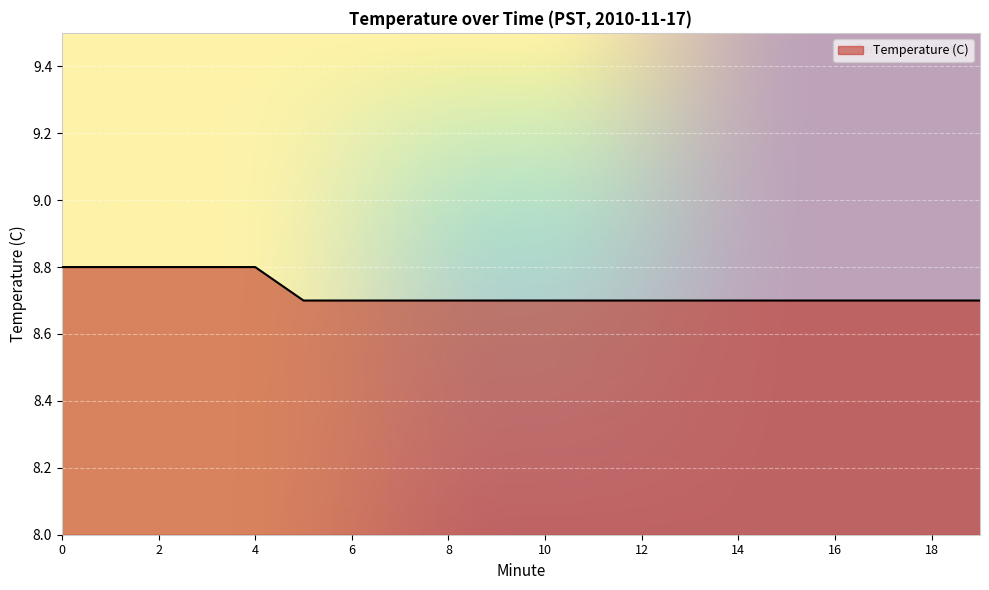

How many lines are shown in the chart?

1